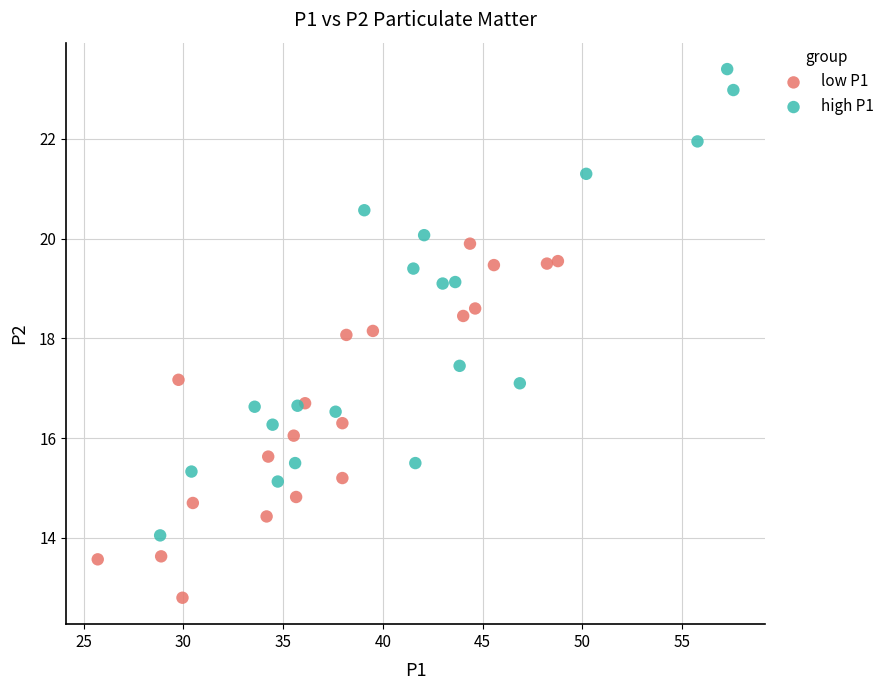

Which series has the widest spread of Y values?

high P1